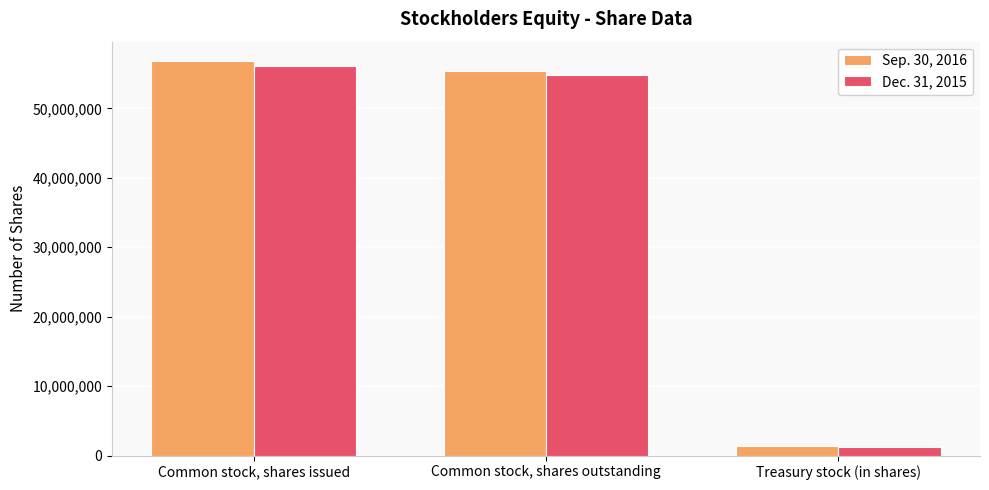

List the series in order of their overall mean, lowest first.

Dec. 31, 2015, Sep. 30, 2016